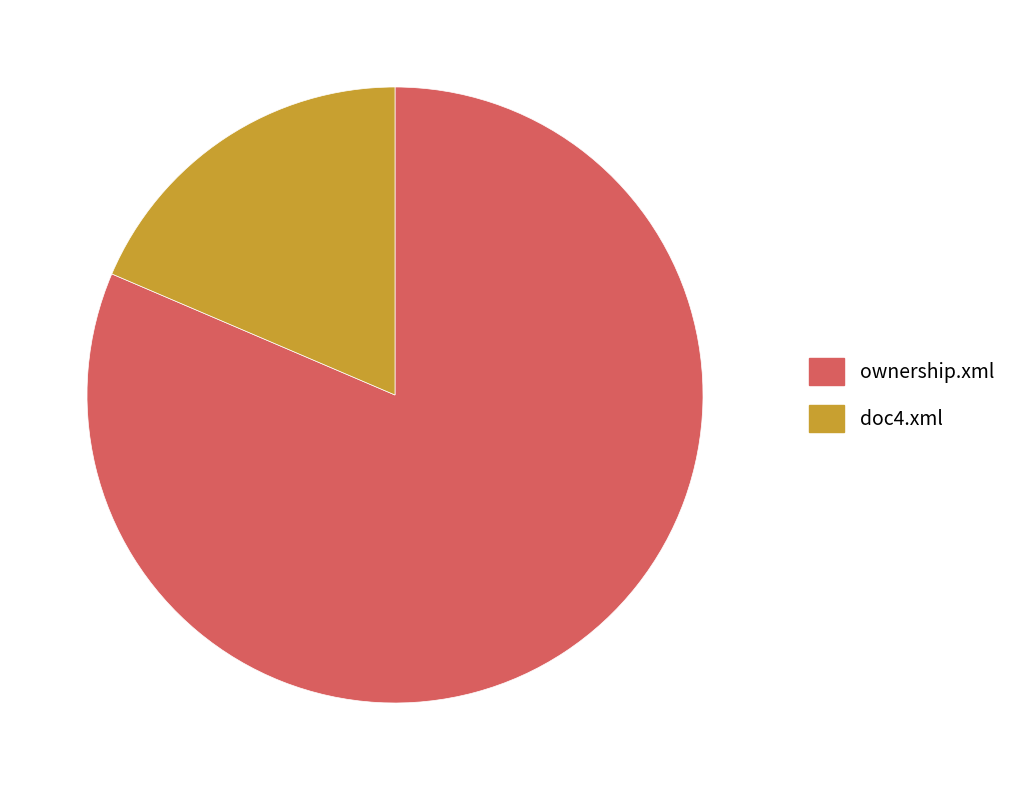

Between doc4.xml and ownership.xml, which is larger?

ownership.xml